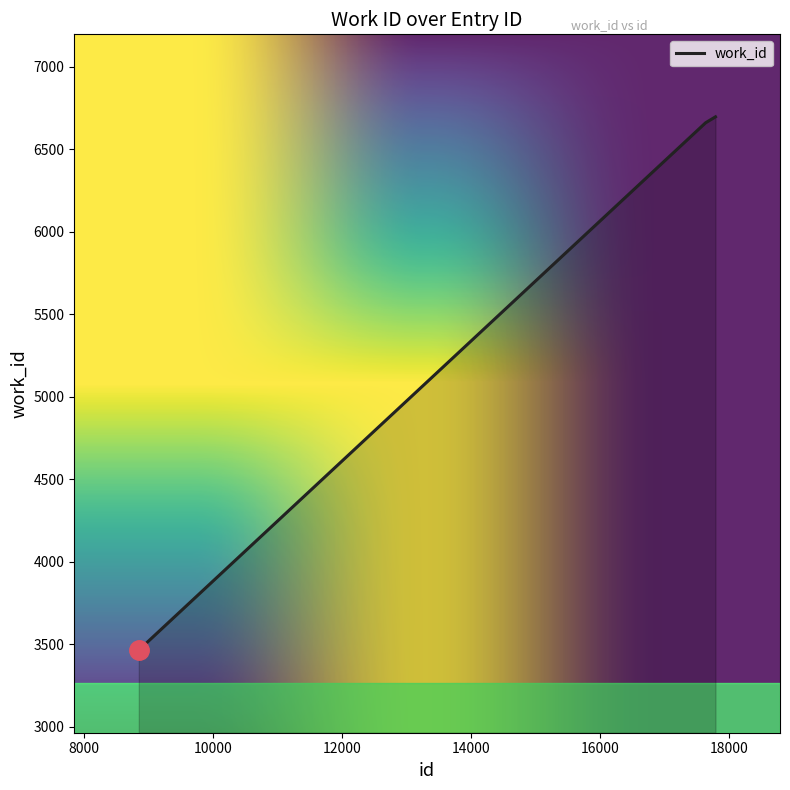

What is the maximum value shown in the chart?

6696